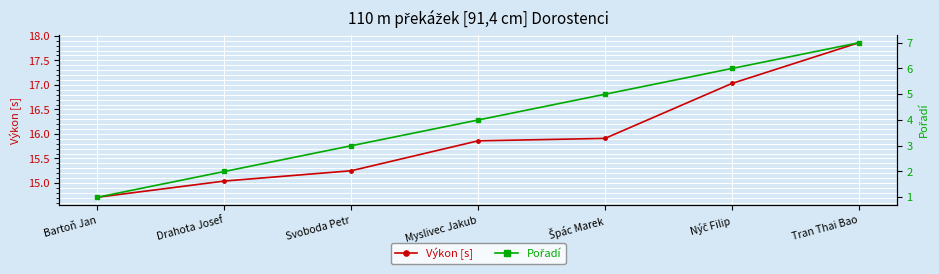

The value of Výkon [s] at Tran Thai Bao is 6.7. True or false?

False